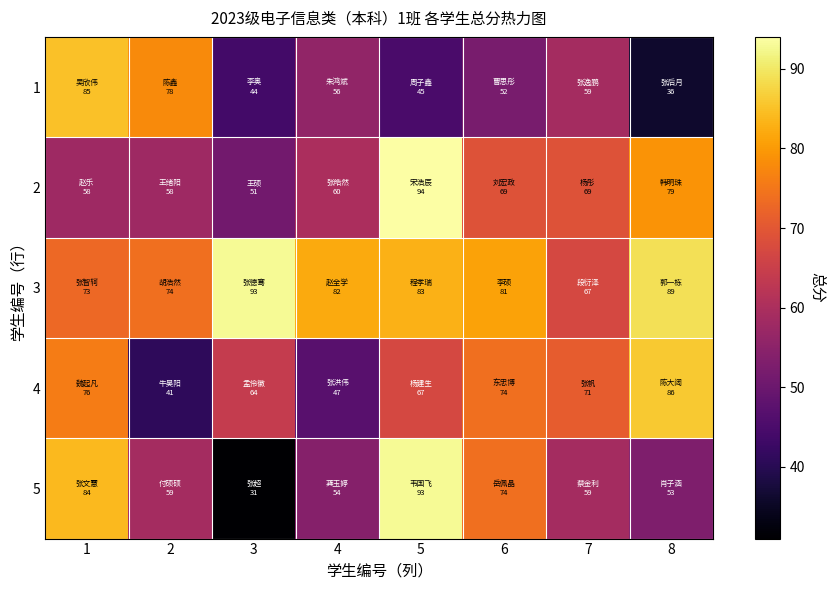

Which series changed the most between 4 and 8?

4